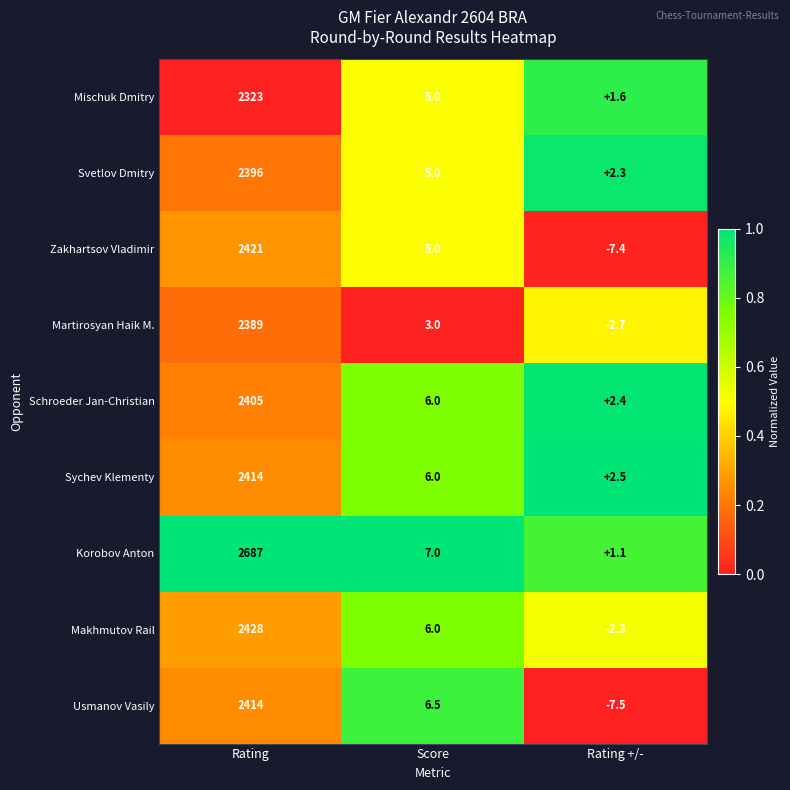

What is the sum of the Makhmutov Rail values at Rating and Rating +/-?

2425.7